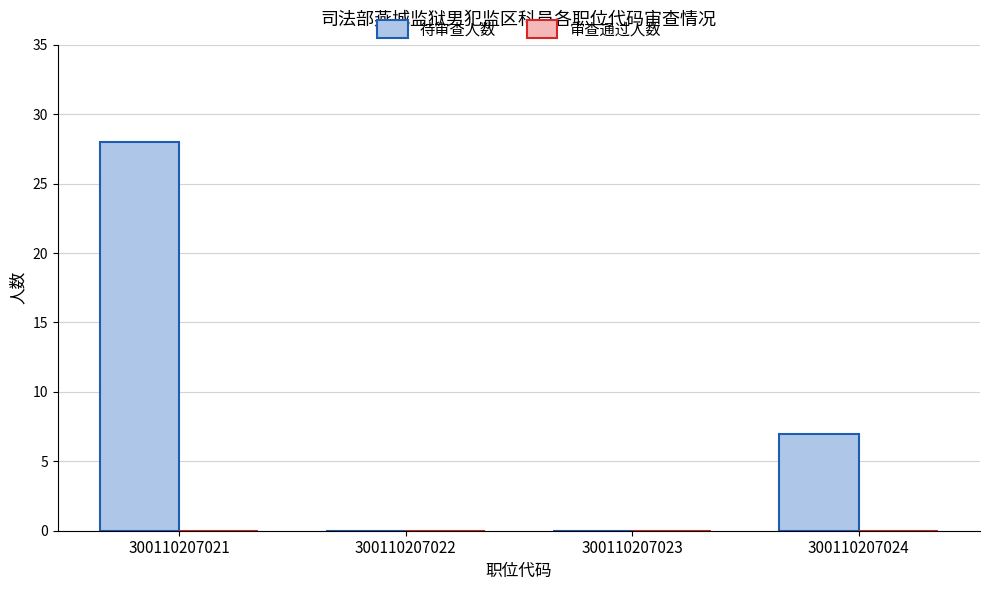

Are the bars horizontal?

No